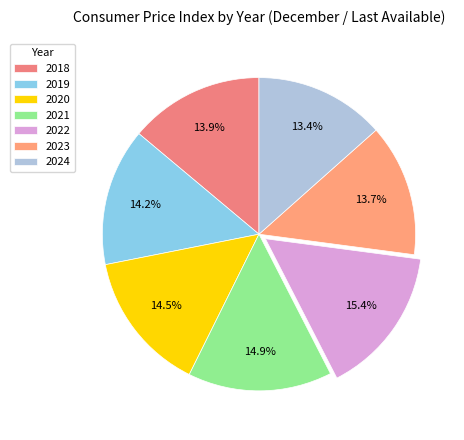

Is it true that 2024 is 3% of the pie?

False